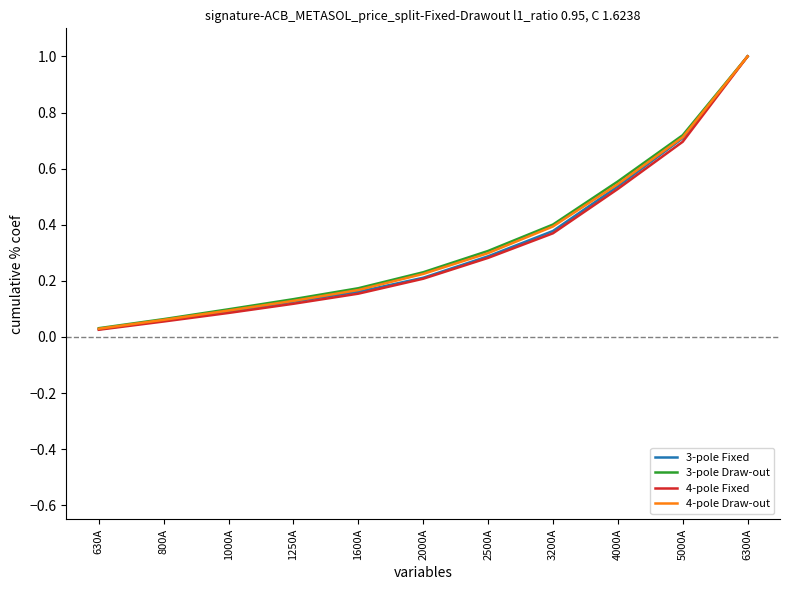

What is the difference between the maximum and second lowest values in the 4-pole Draw-out series?

0.9